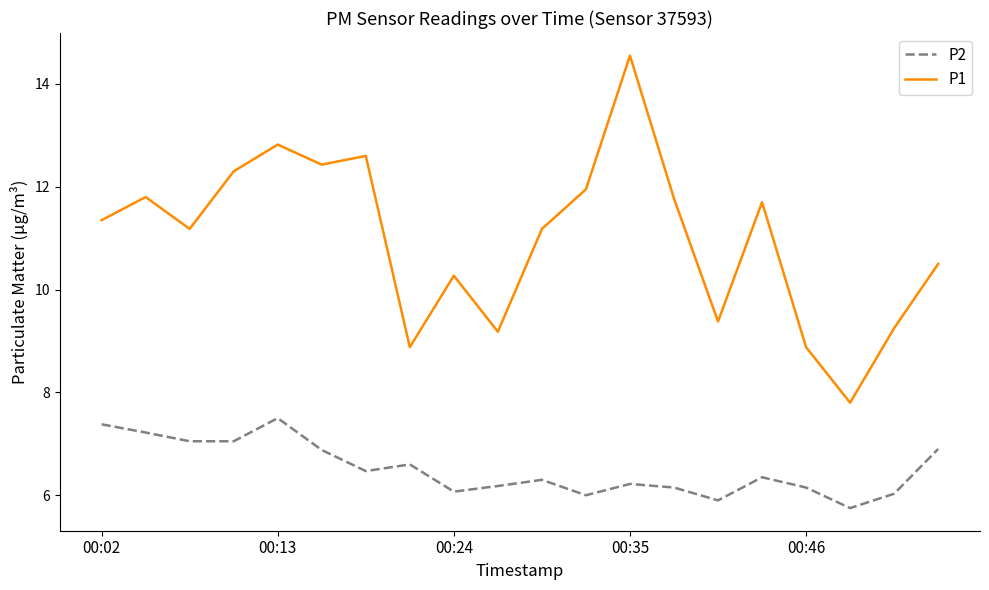

Which series has the largest range (max minus min)?

P1